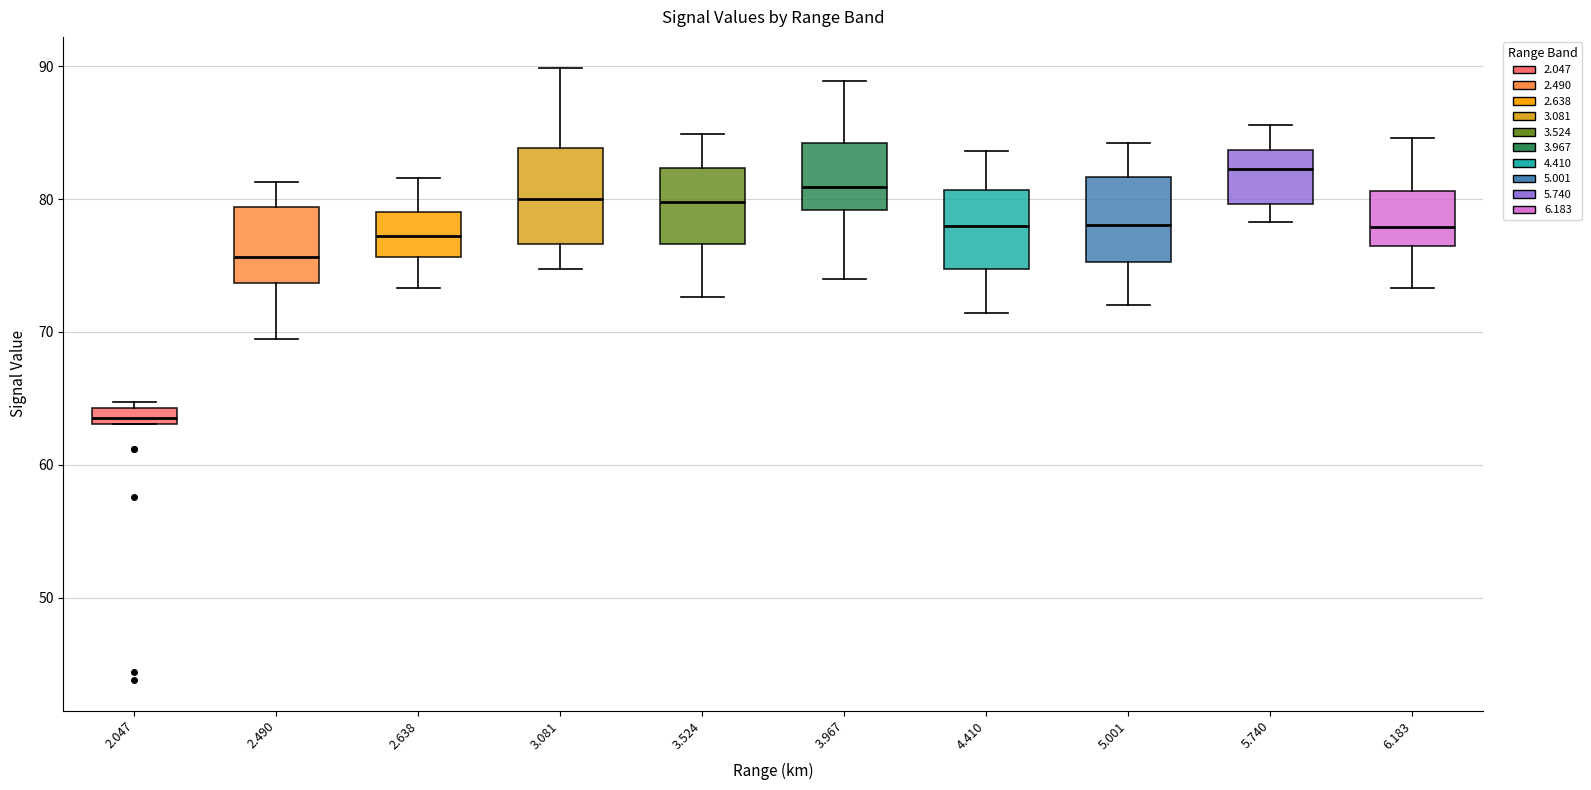

Which box's median line is the lowest?

2.047